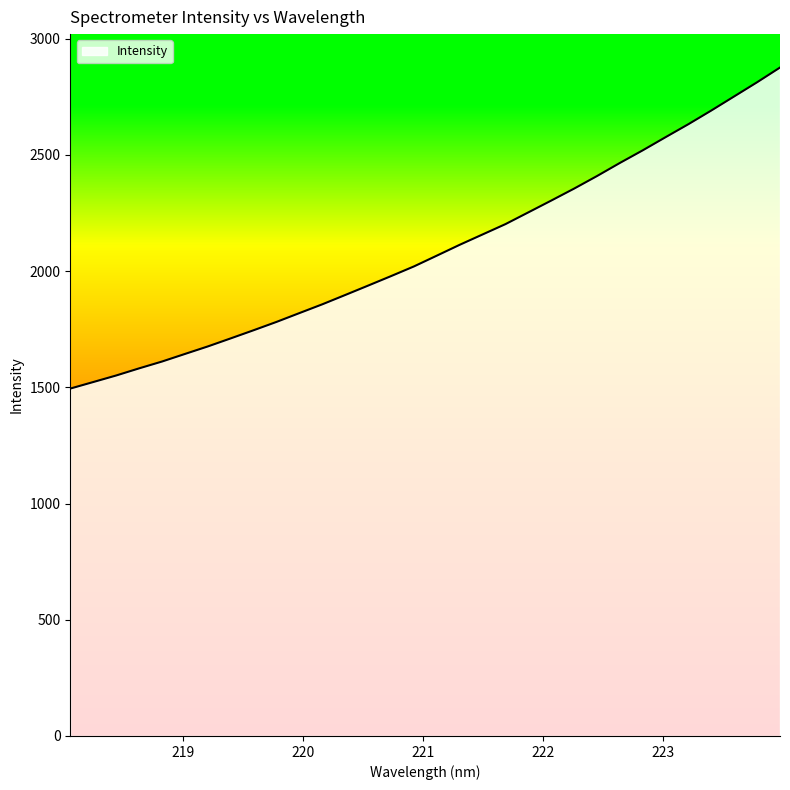

True or false: the data has more than 2 interior local peaks.

False